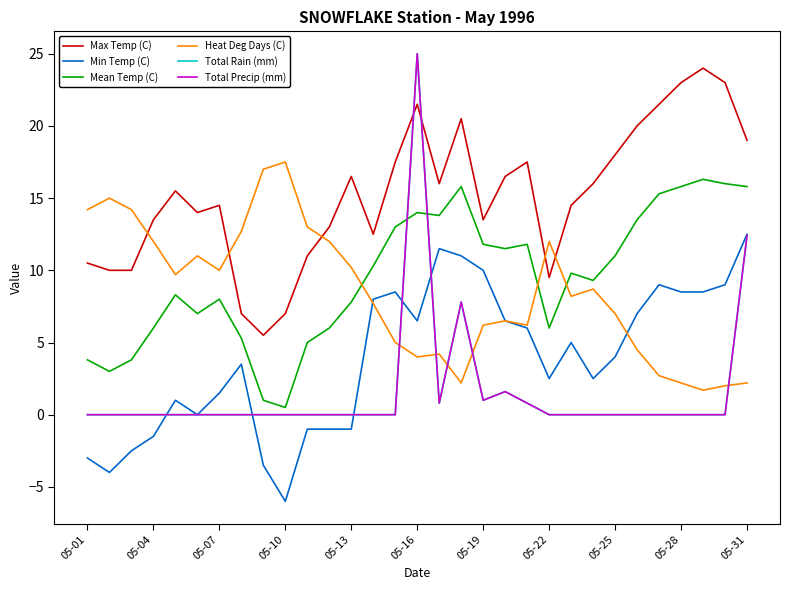

Is this an area chart (filled region under the line)?

No